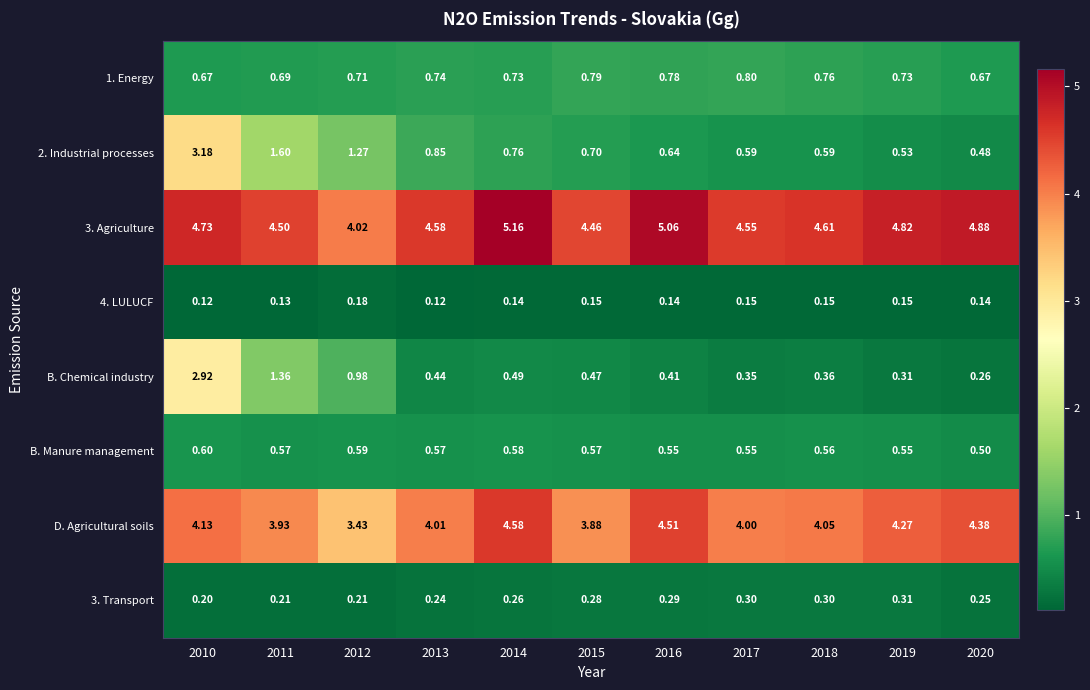

Which series has the largest total across all categories?

3. Agriculture